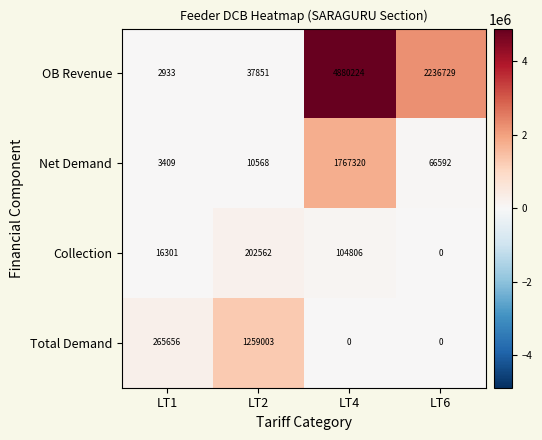

How many data points does each series have?

4